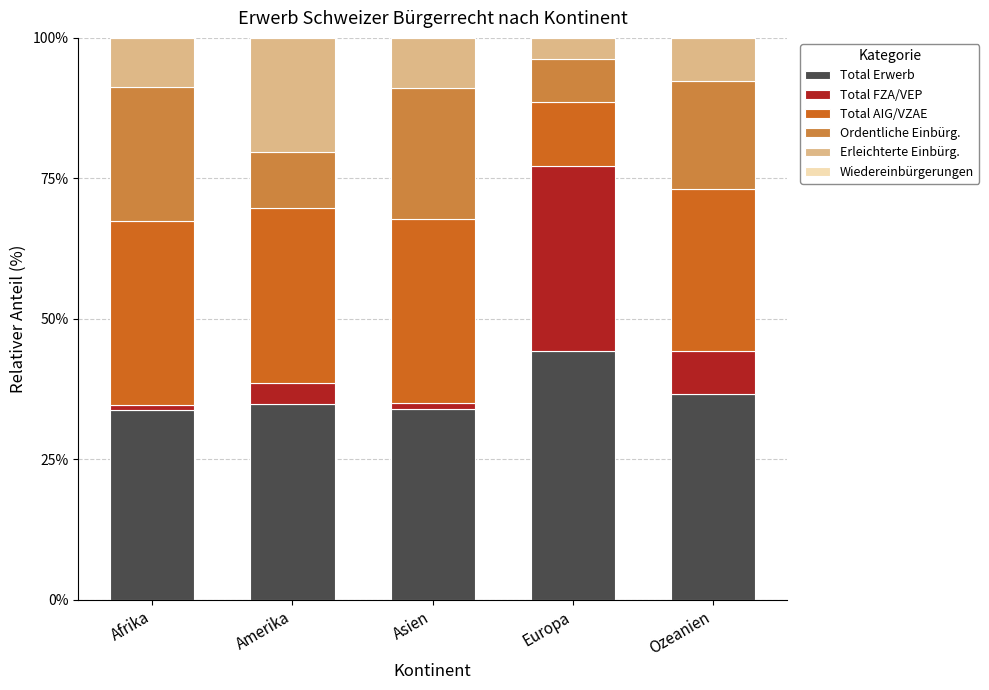

How many bars are there in total?

5